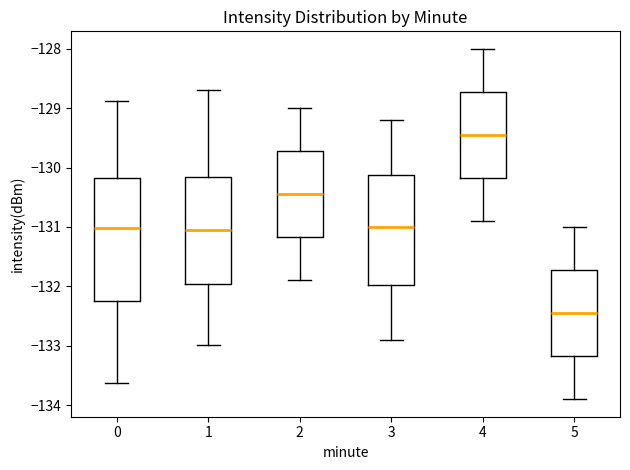

Reading left to right, transcribe this box plot: for each box, give where its median line is, the range the box spans, and where its two whiskers end, as read against the y-axis. The values are not printed on the chart, so give them approximately, as read against the axis.

0: median -131.0, box -132.3 to -130.2, whiskers -133.6 to -128.9
1: median -131.1, box -132.0 to -130.2, whiskers -133.0 to -128.7
2: median -130.4, box -131.2 to -129.7, whiskers -131.9 to -129.0
3: median -131.0, box -132.0 to -130.1, whiskers -132.9 to -129.2
4: median -129.4, box -130.2 to -128.7, whiskers -130.9 to -128.0
5: median -132.4, box -133.2 to -131.7, whiskers -133.9 to -131.0